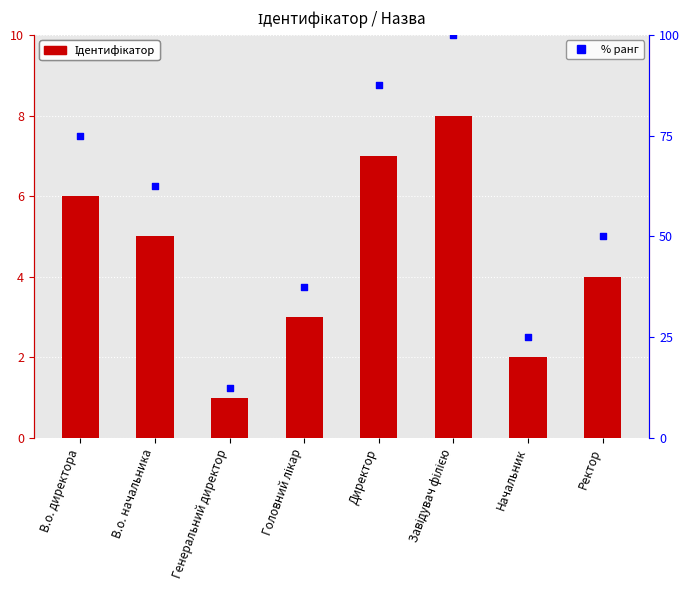

Which series has the largest total across all categories?

% ранг